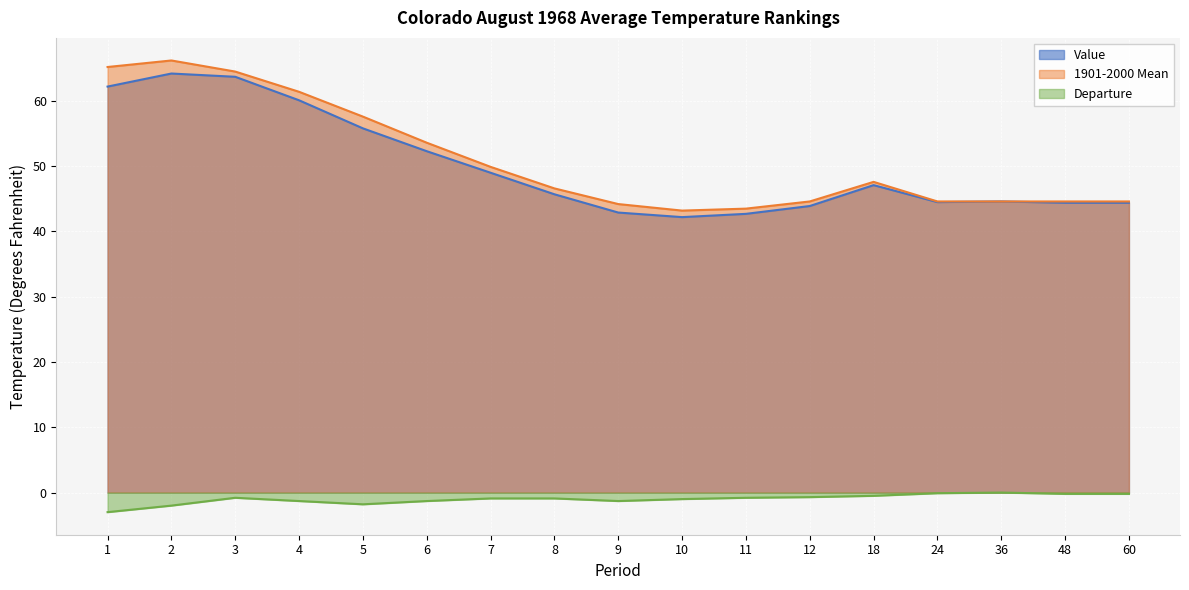

Which series changed the most between 8 and 60?

1901-2000 Mean